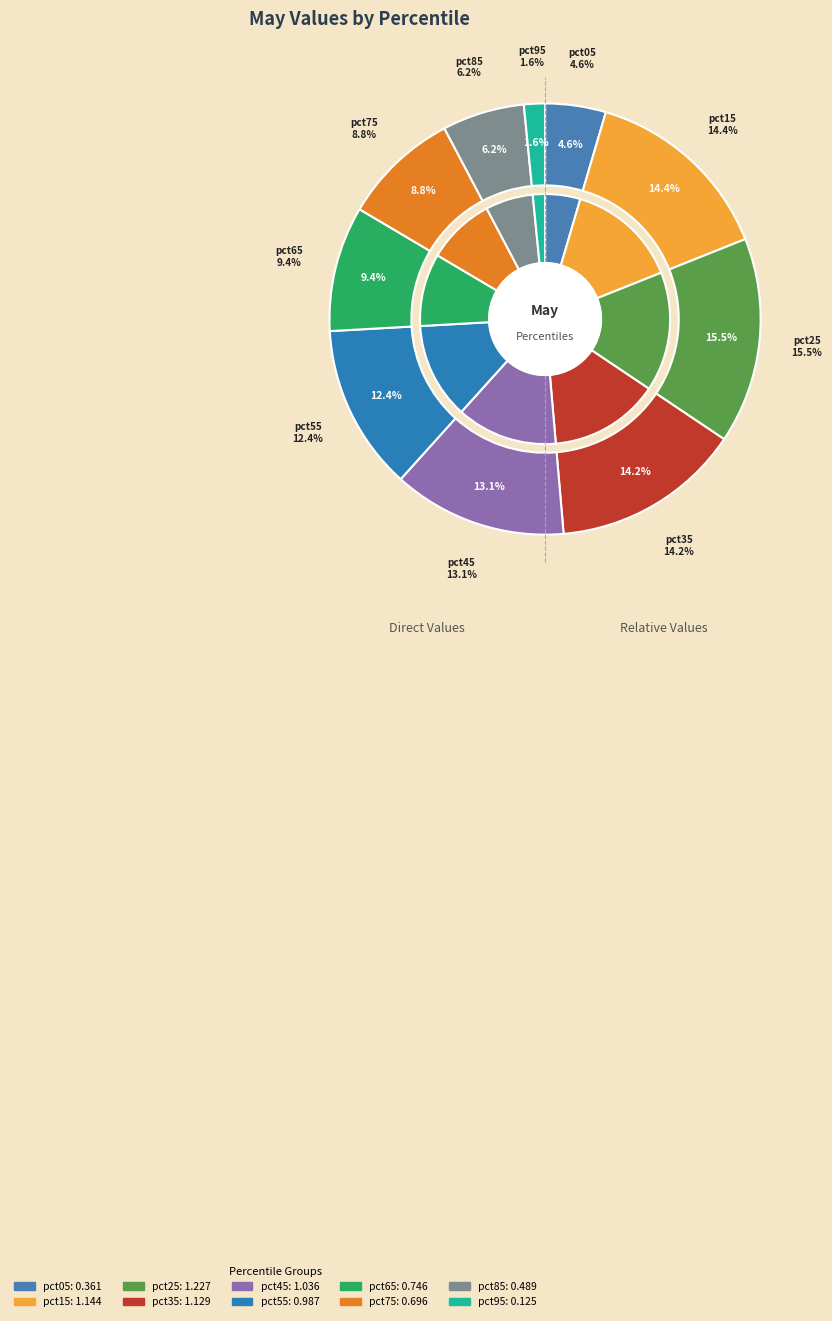

Which slice is the smallest?

pct95